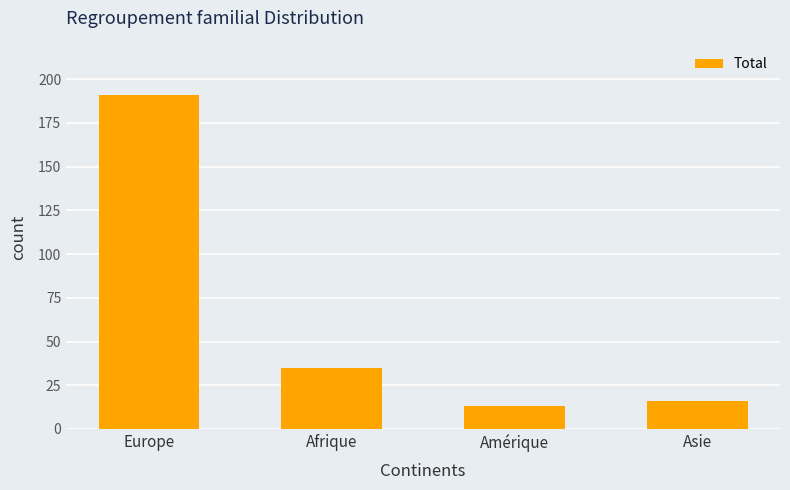

Which has a higher value, Amérique or Europe?

Europe